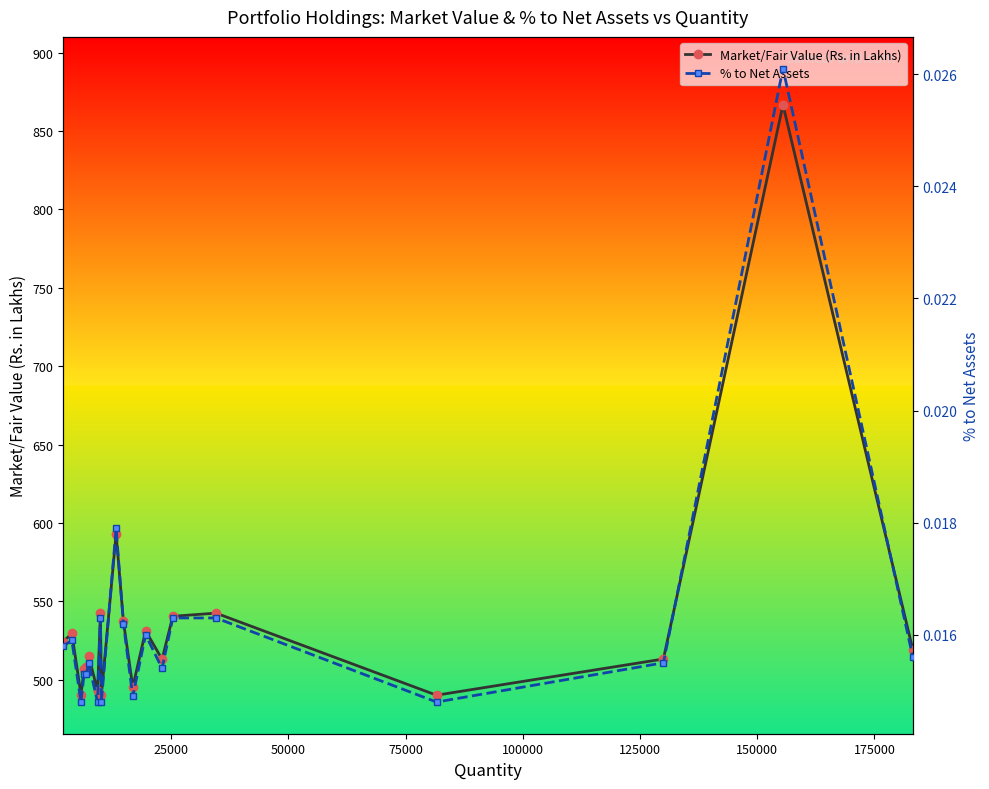

True or false: Market/Fair Value (Rs. in Lakhs) has more than 0 interior local peaks.

True